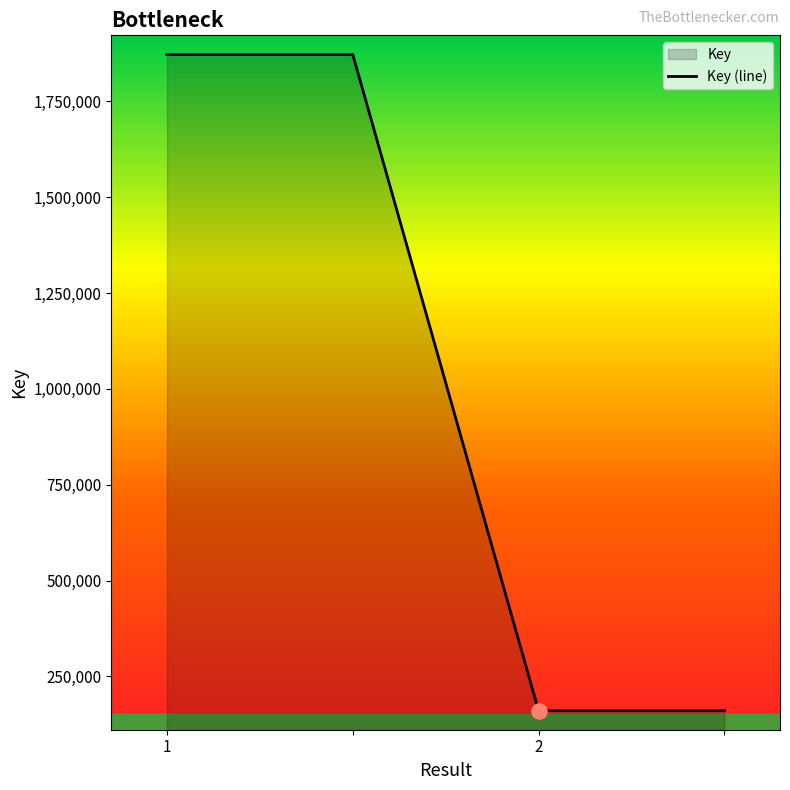

What is the ratio of the value at 1 to the value at 2?

11.6